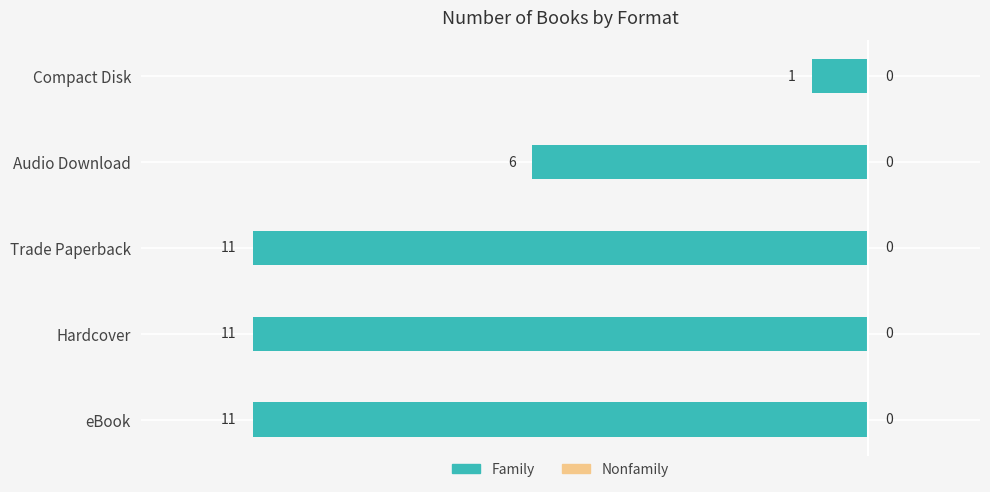

How many bars are there in total?

5